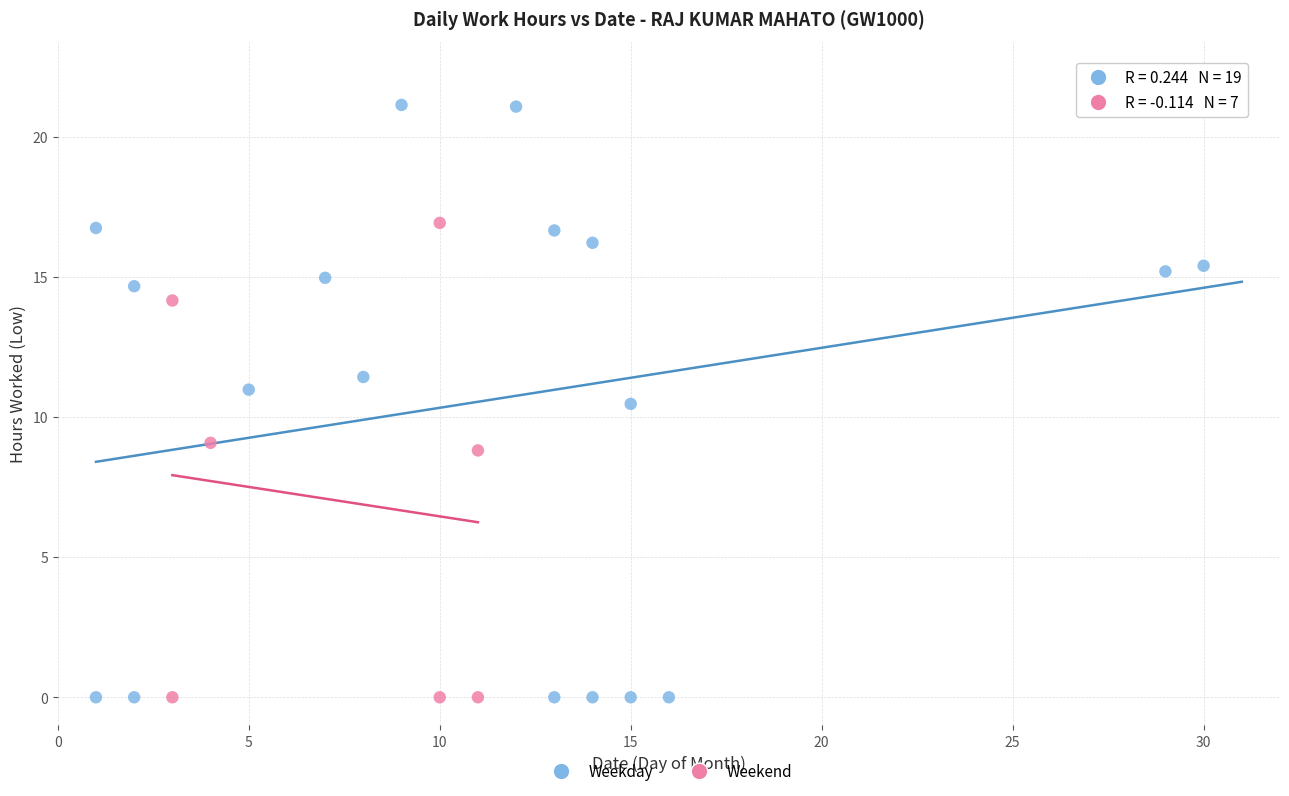

Which series reaches the maximum Y coordinate?

Weekday